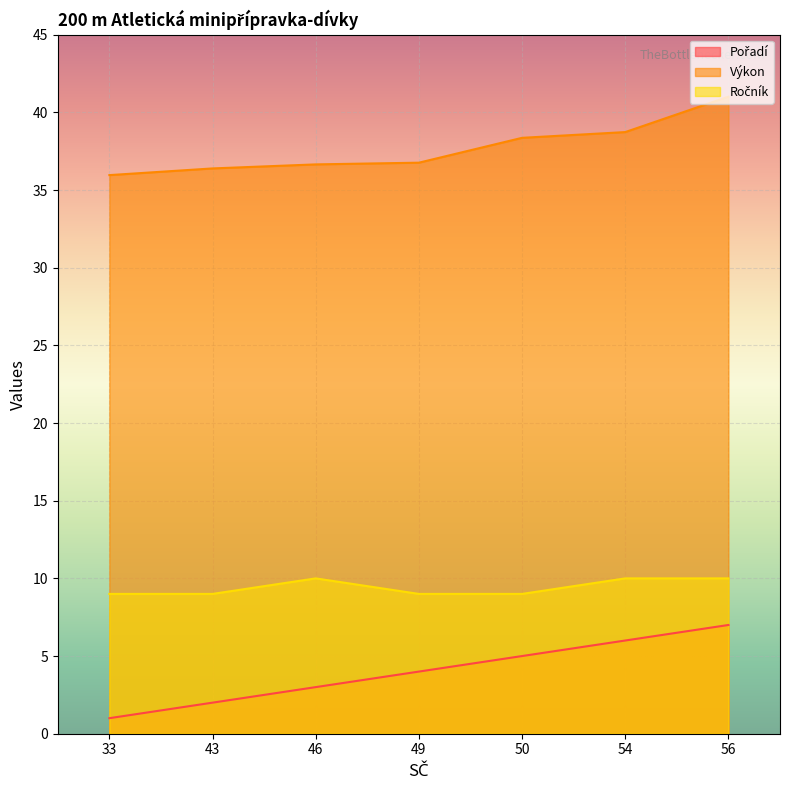

Where is Pořadí nearest to the value 4?

49